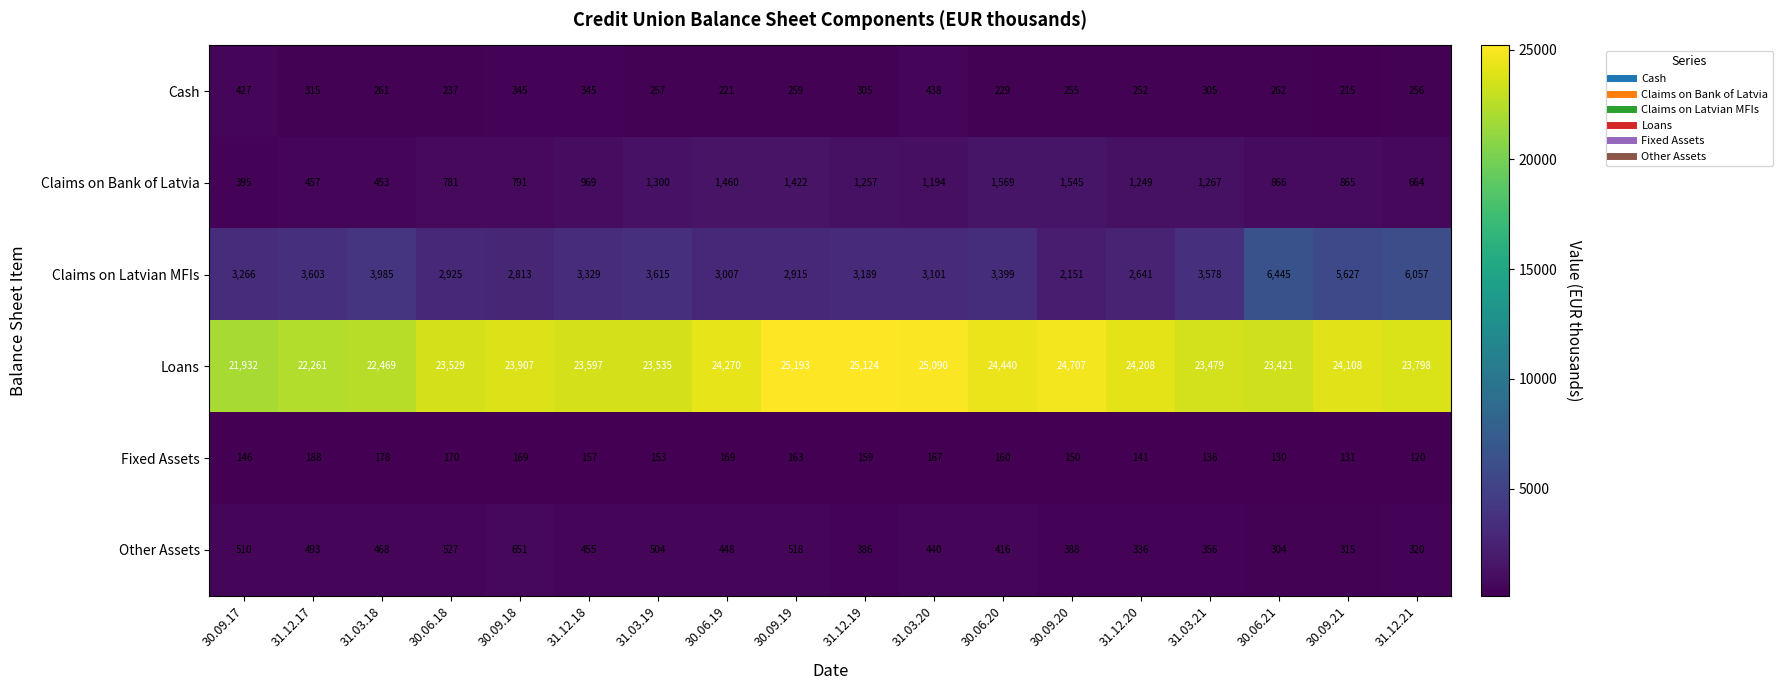

Between 30.09.20 and 30.09.21, which series saw the biggest shift?

Claims on Latvian MFIs